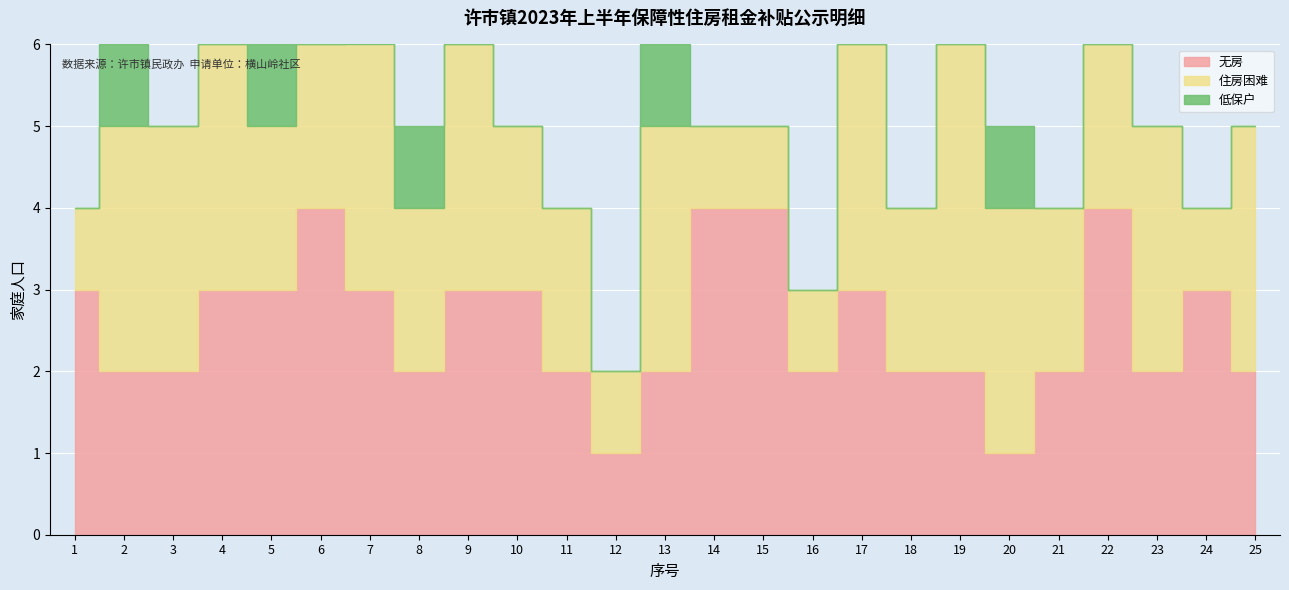

Which series changed the most between 3 and 7?

无房